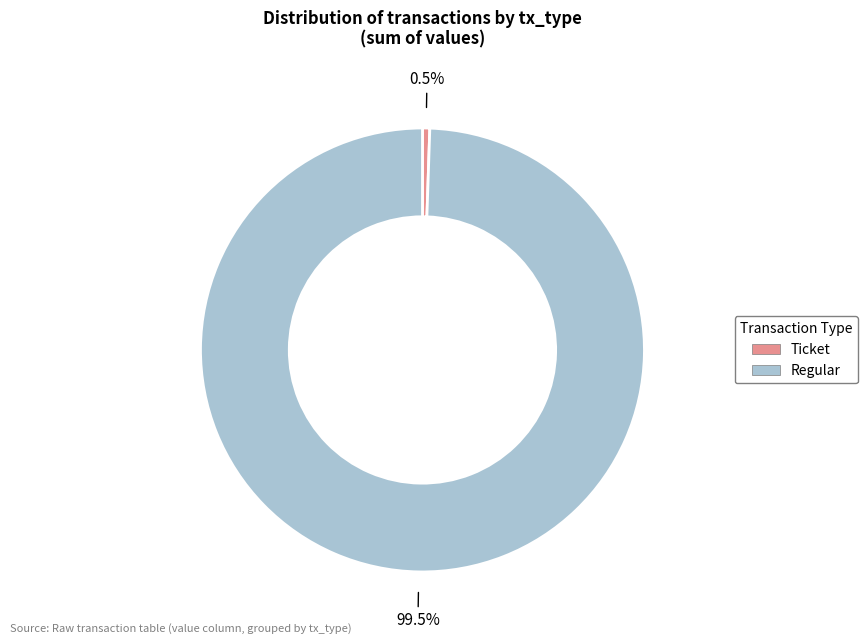

The Ticket slice represents 11% of the pie. True or false?

False